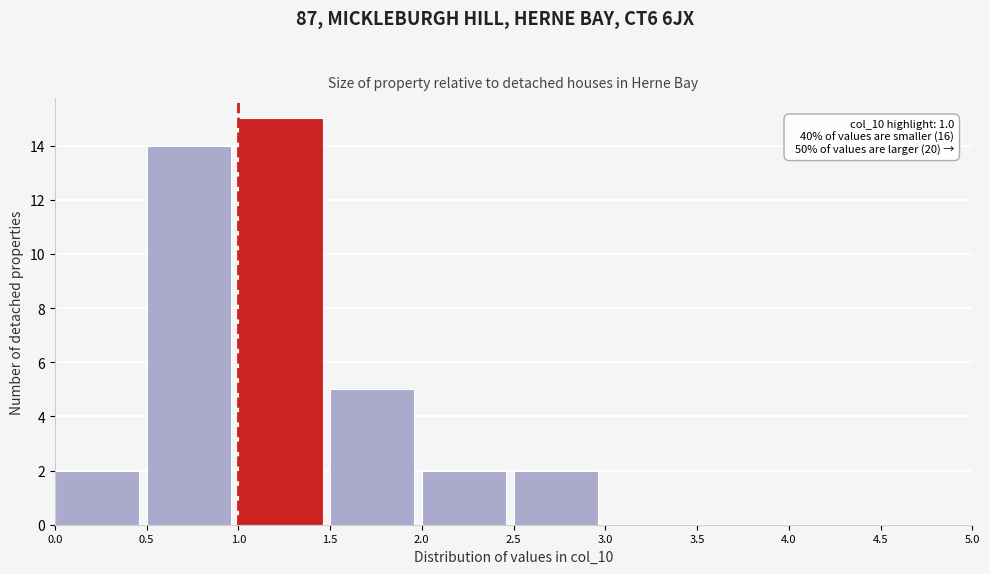

Over which range of the x-axis is the bar tallest?

1.0 to 1.5